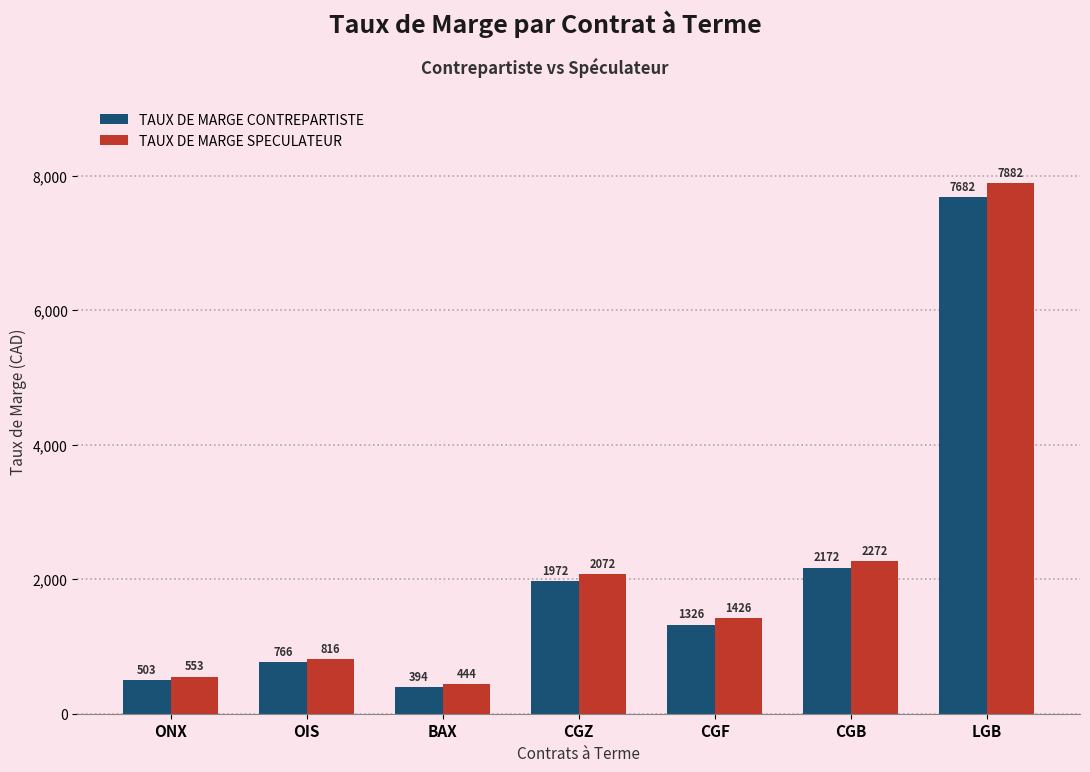

How many data points does each series have?

7